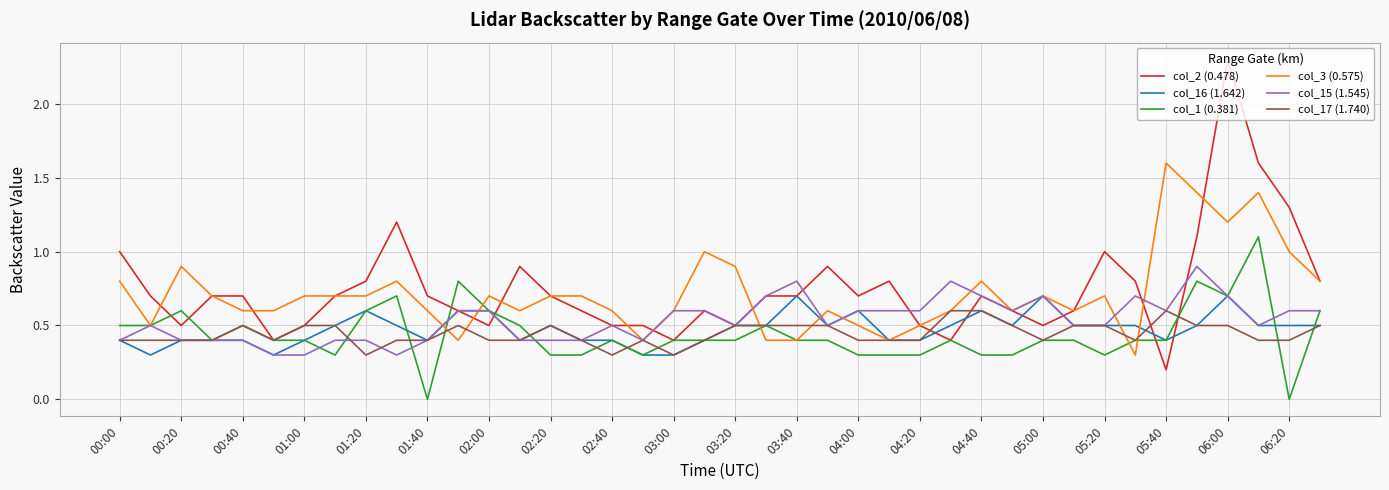

What are all the series names shown in the legend?

col_2 (0.478), col_16 (1.642), col_1 (0.381), col_3 (0.575), col_15 (1.545), col_17 (1.740)